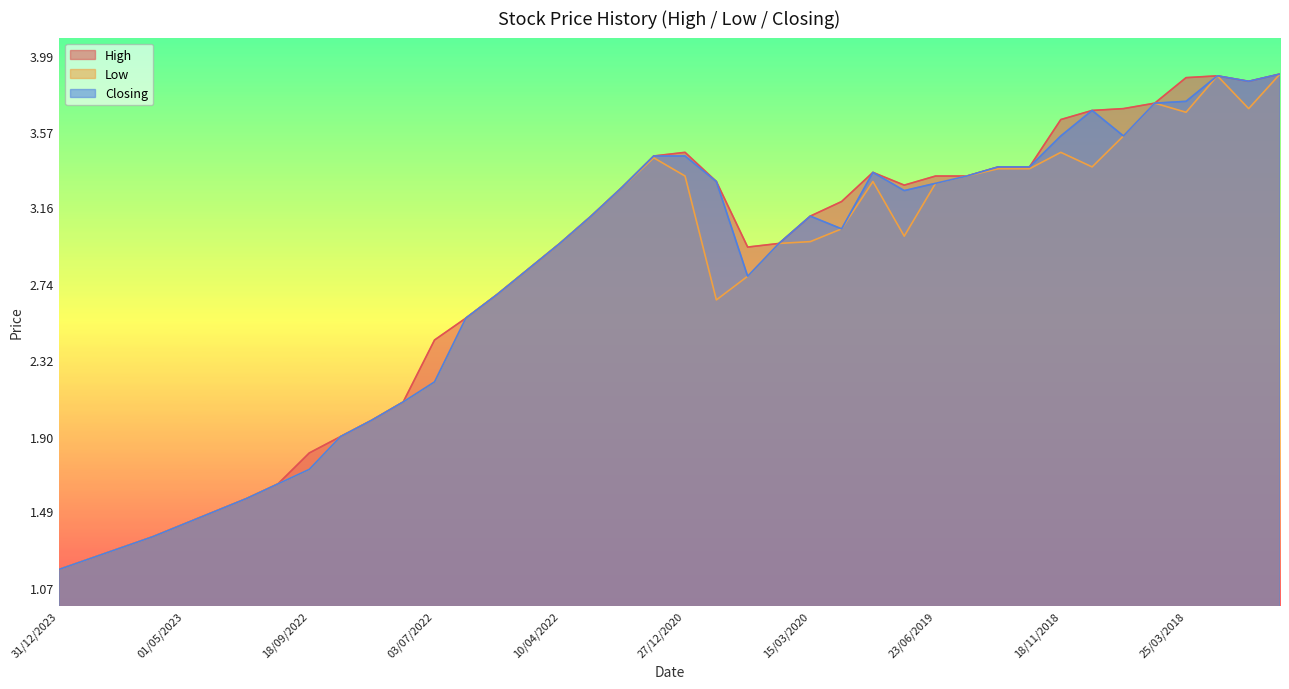

True or false: Low has a value of 3.0 at 13/09/2020.

True